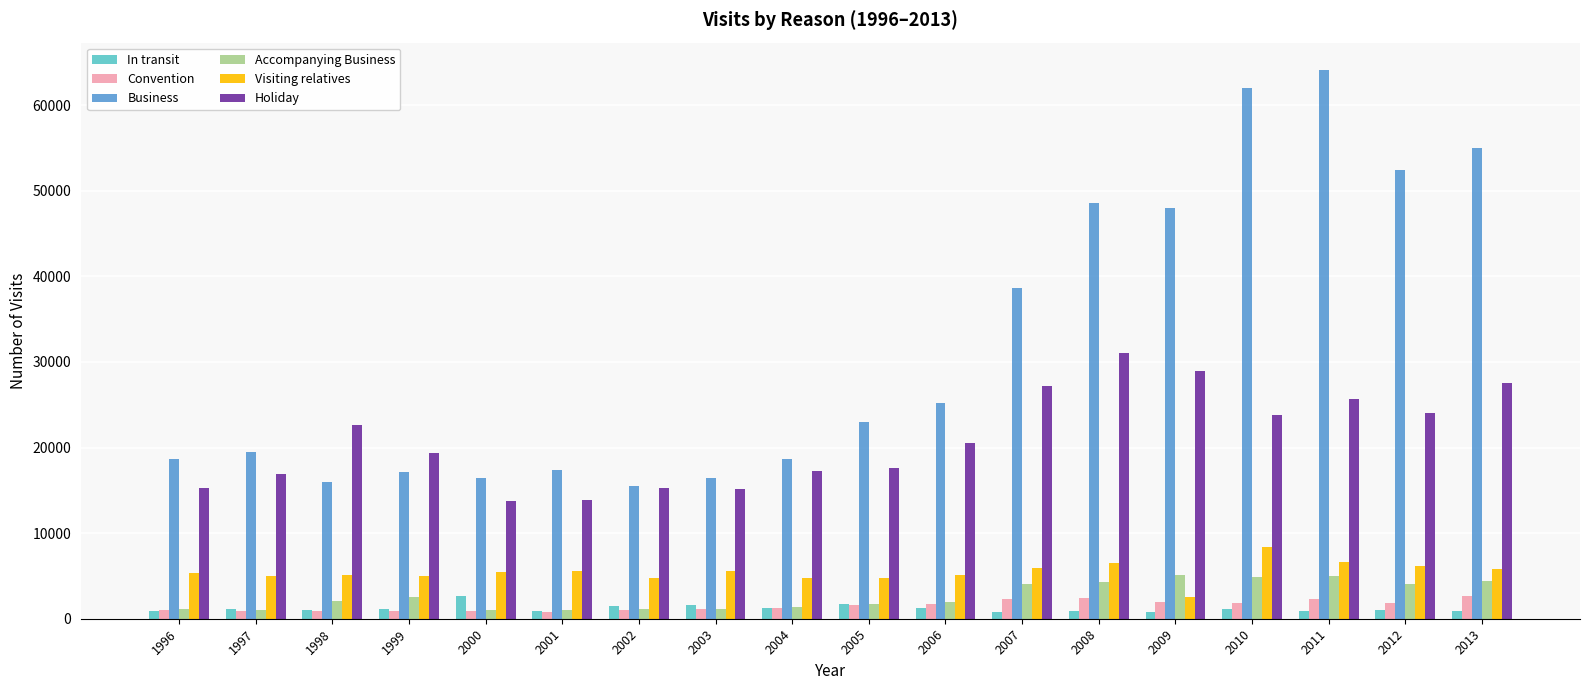

What is the average value of the In transit series?

1188